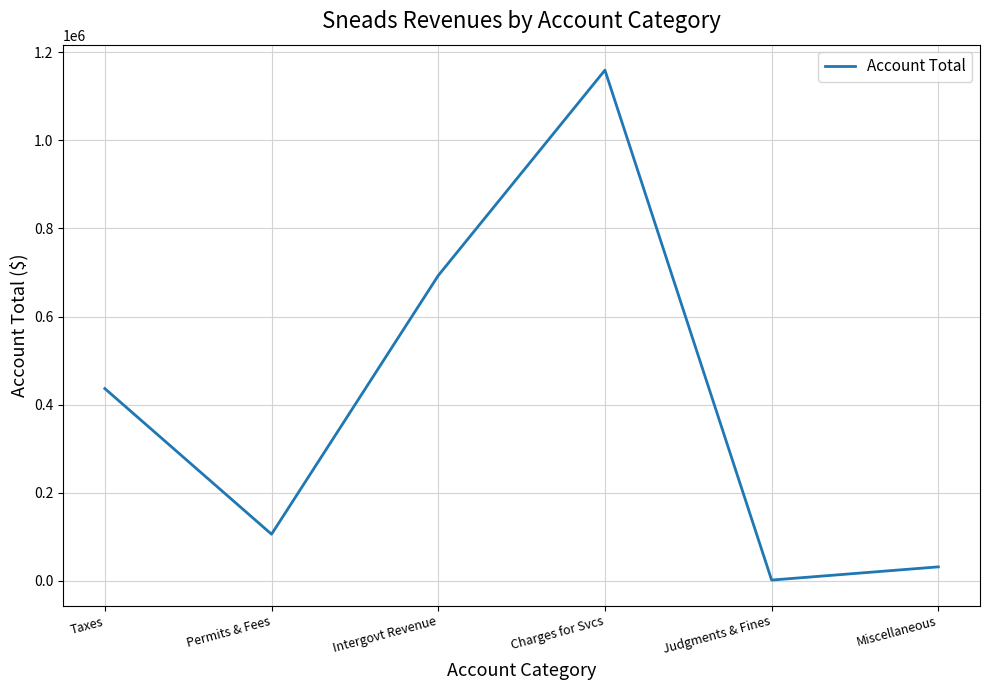

What is the difference between the values at Intergovt Revenue and Miscellaneous?

661115